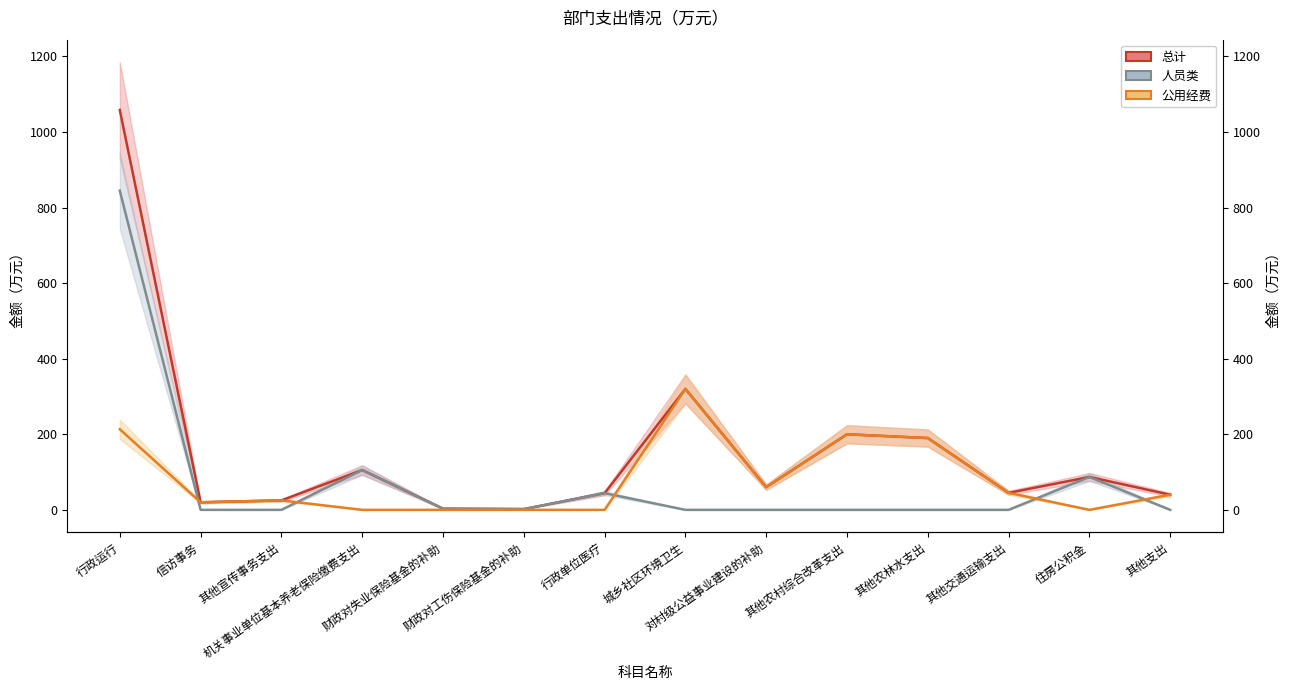

Which category has the highest value in the 总计 series?

行政运行